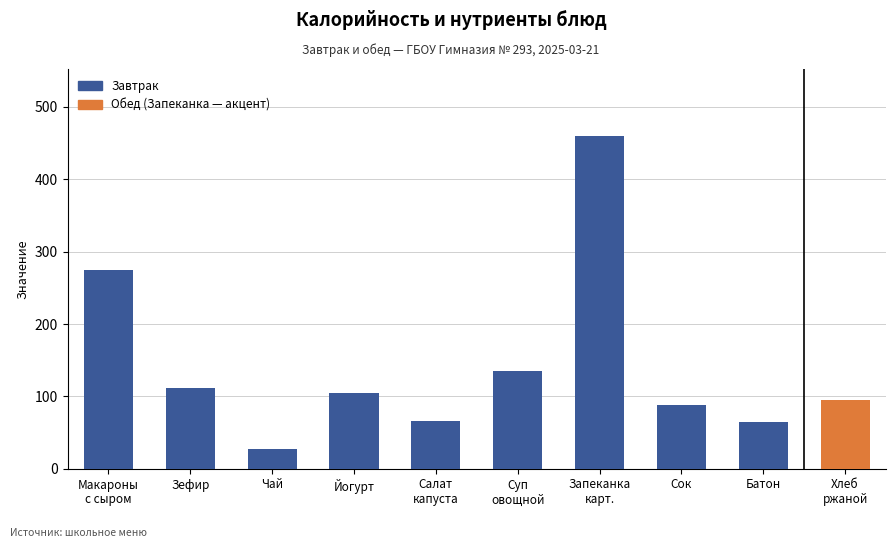

What is the ratio of the value at Чай to the value at Йогурт?

0.3